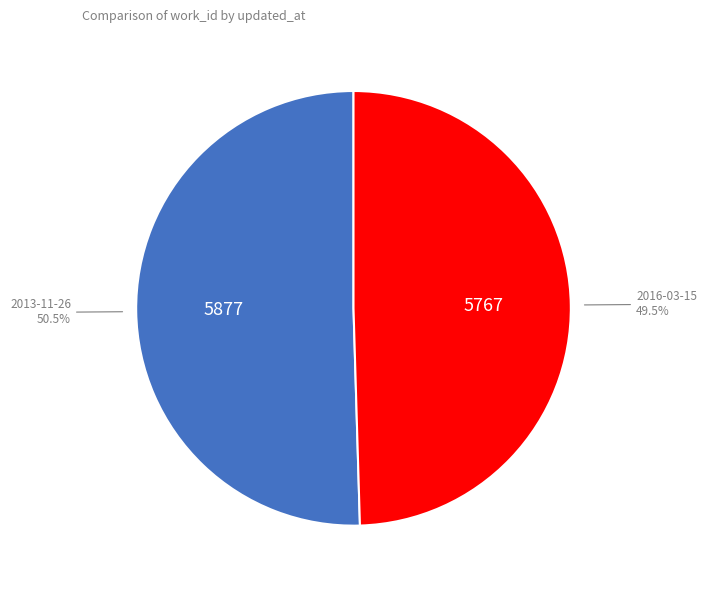

Is there any slice that represents more than half of the pie?

Yes